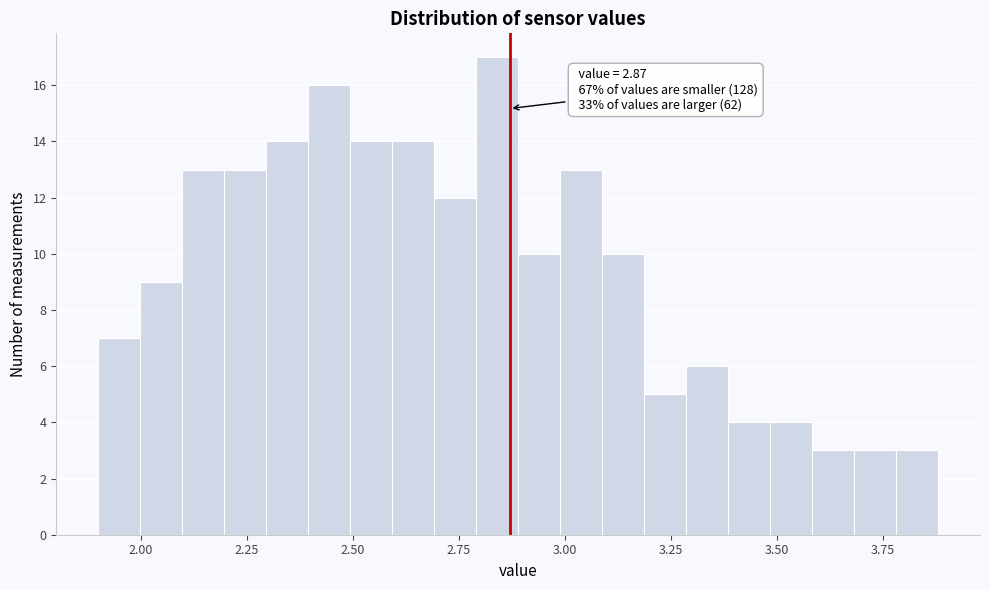

Around what value on the x-axis is the tallest bar? Give the approximate position of its centre, as read against the axis.

2.85